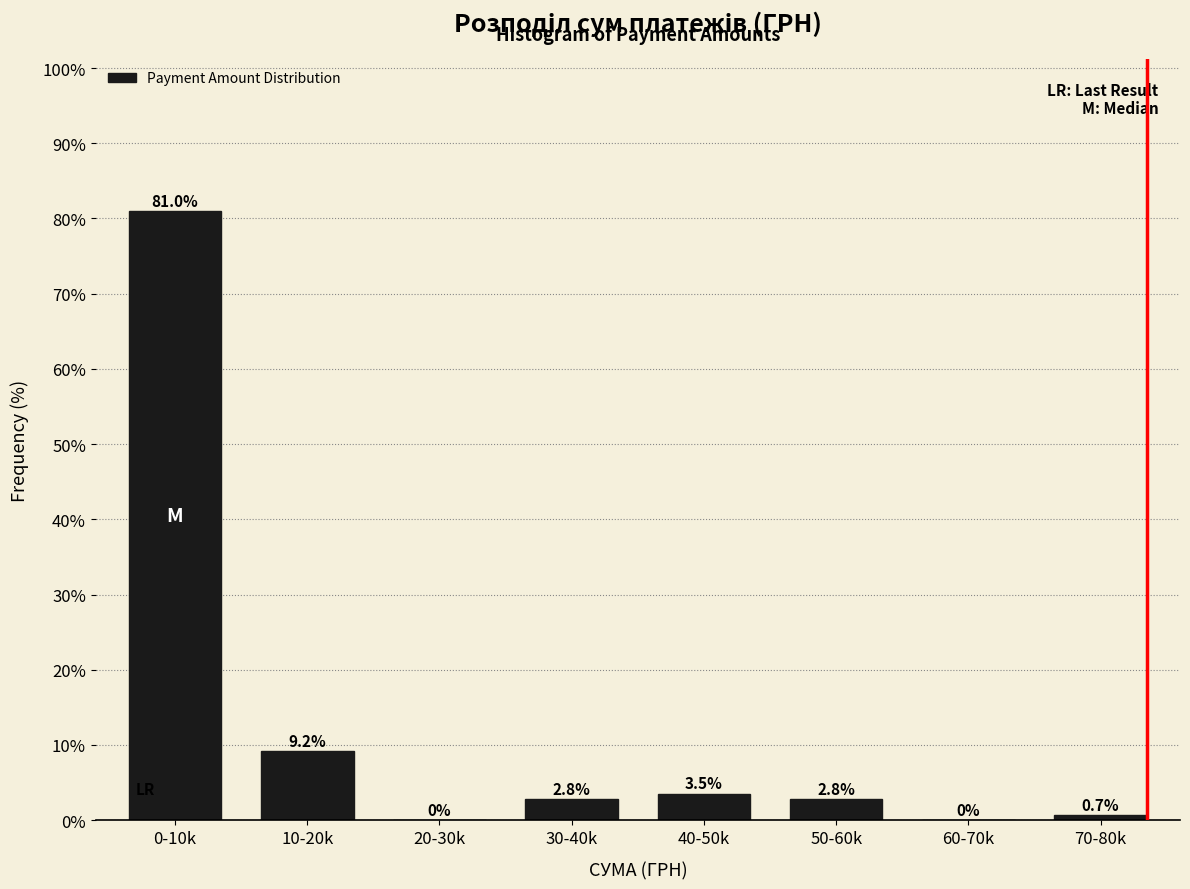

Reading right to left, extract all data points from this chart.

70-80k=0.7	60-70k=0.0	50-60k=2.8	40-50k=3.5	30-40k=2.8	20-30k=0.0	10-20k=9.2	0-10k=81.0